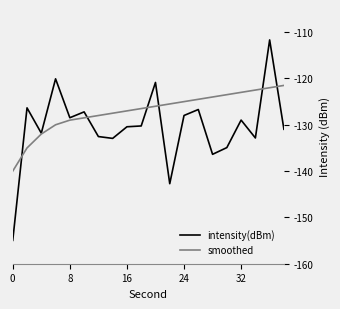

List the series in order of their peak value, lowest first.

smoothed, intensity(dBm)